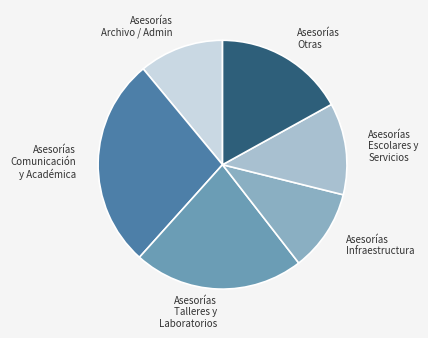

What is the largest slice in the pie chart?

Asesorías Comunicación y Académica